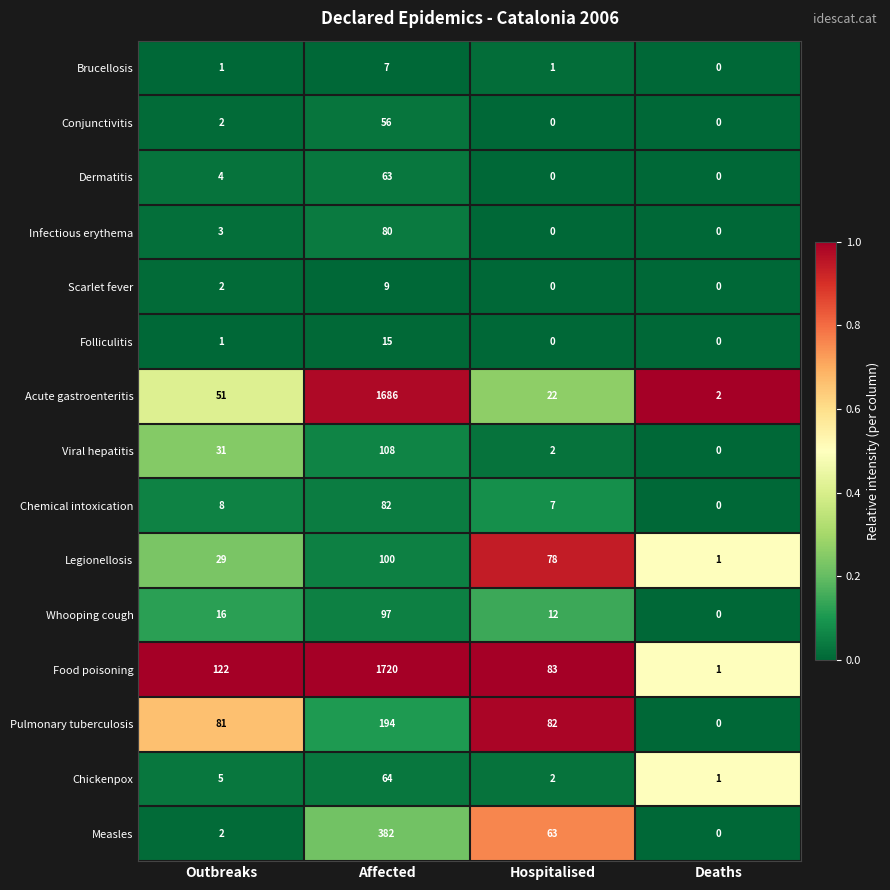

Count the Scarlet fever values in the range 0 to 9.

4